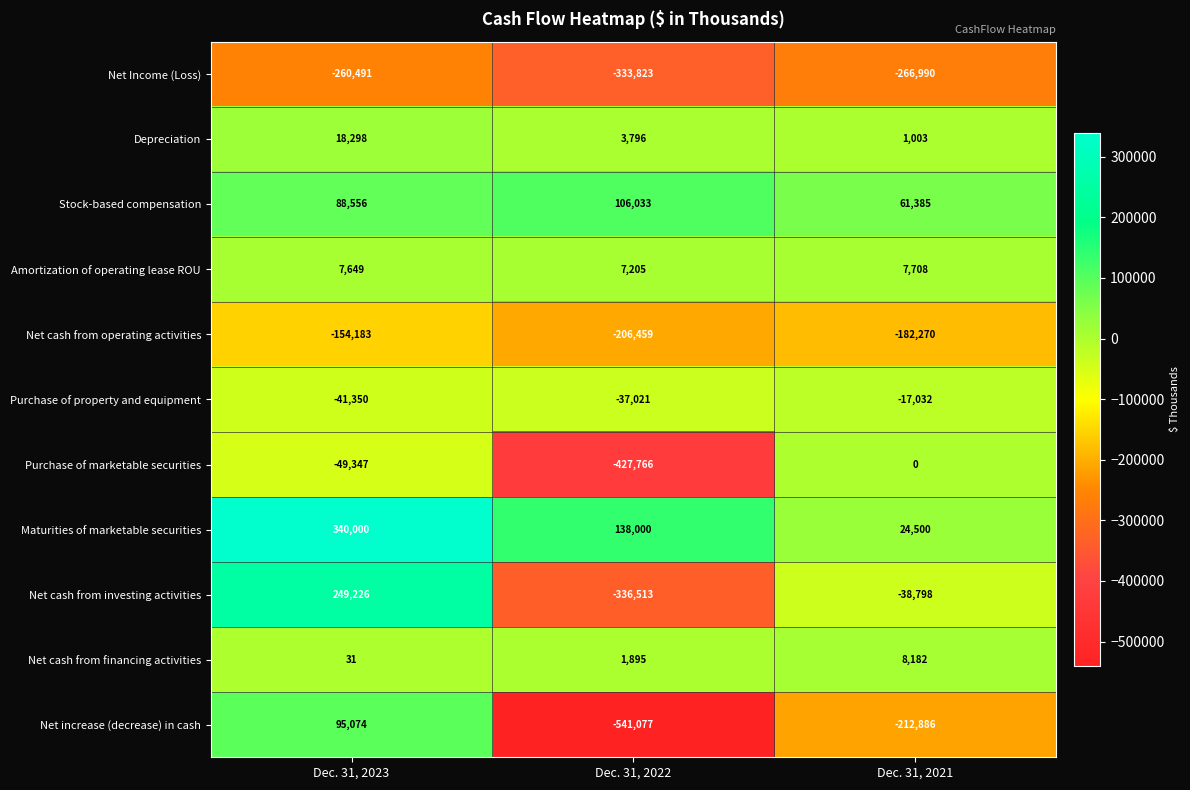

Is it true that Amortization of operating lease ROU equals 2611 at Dec. 31, 2021?

False